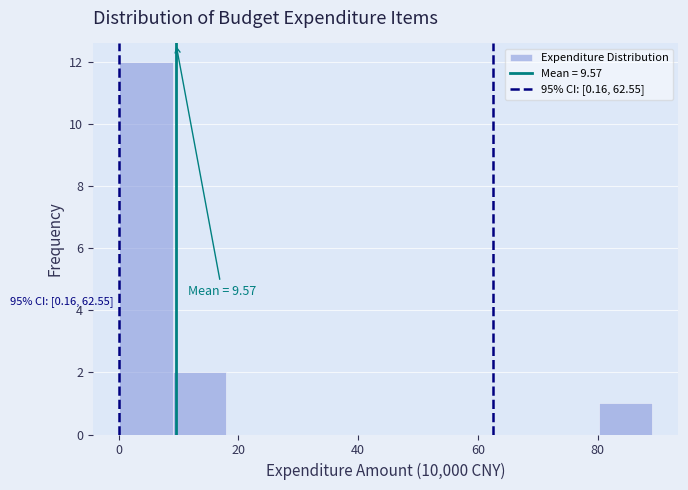

Over which range of the x-axis is the bar tallest?

0 to 10